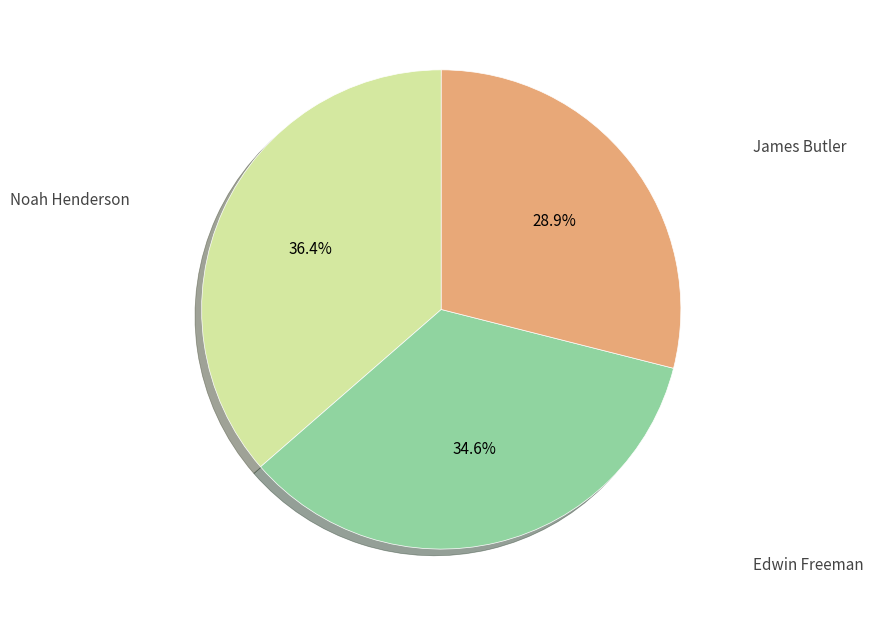

How many segments does this pie chart have?

3